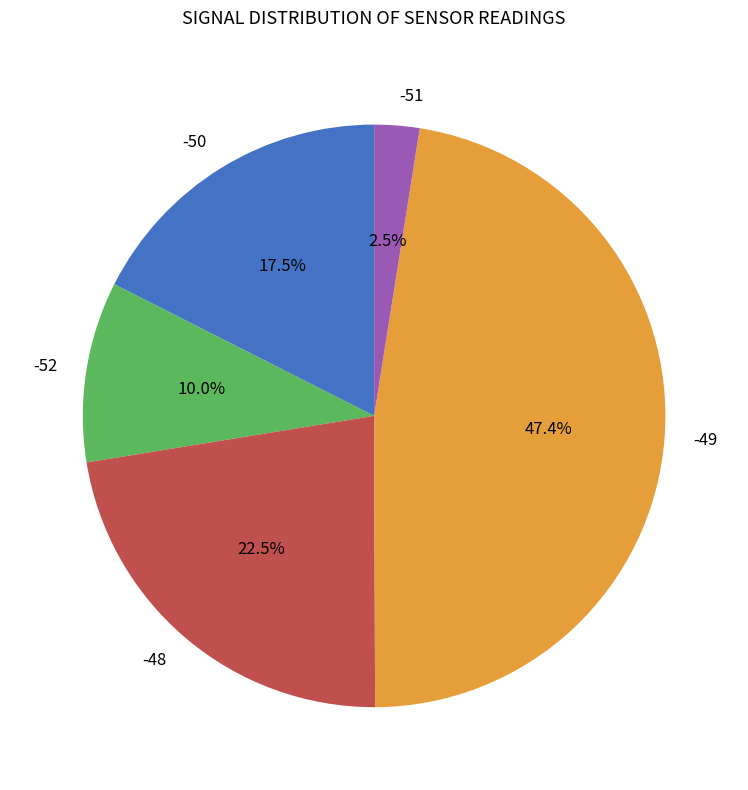

Combined, do -49 and -48 account for over 50%?

Yes